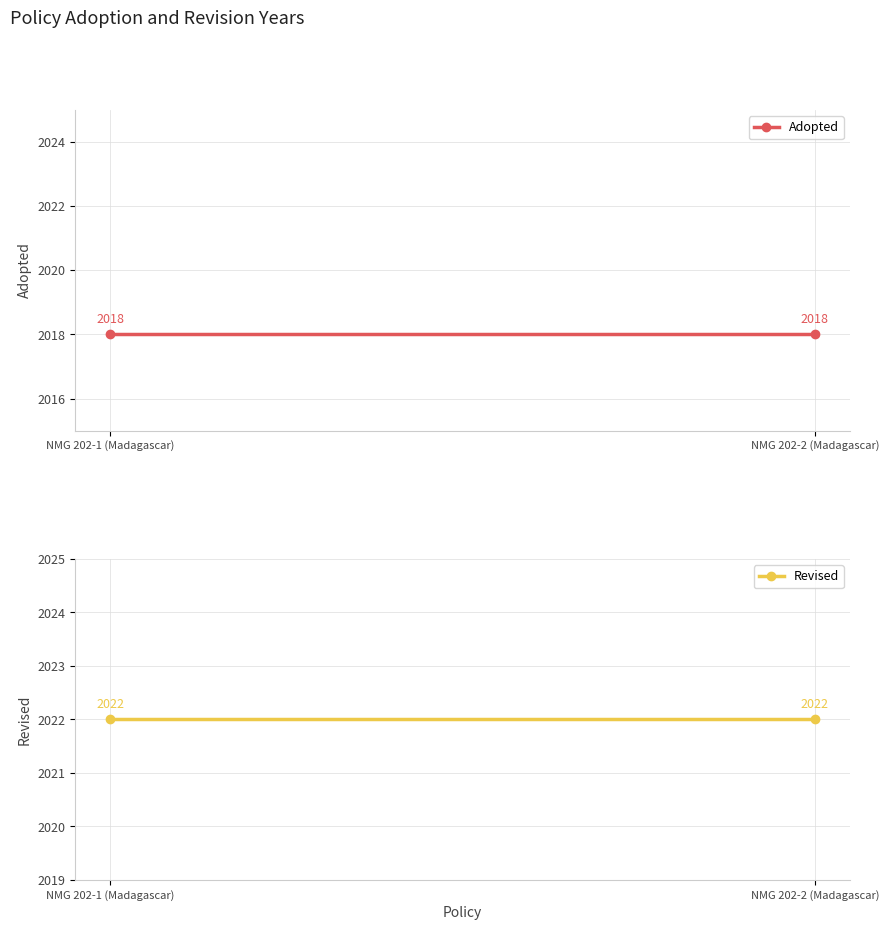

What is the label of the 1st point from the right?

NMG 202-2 (Madagascar)